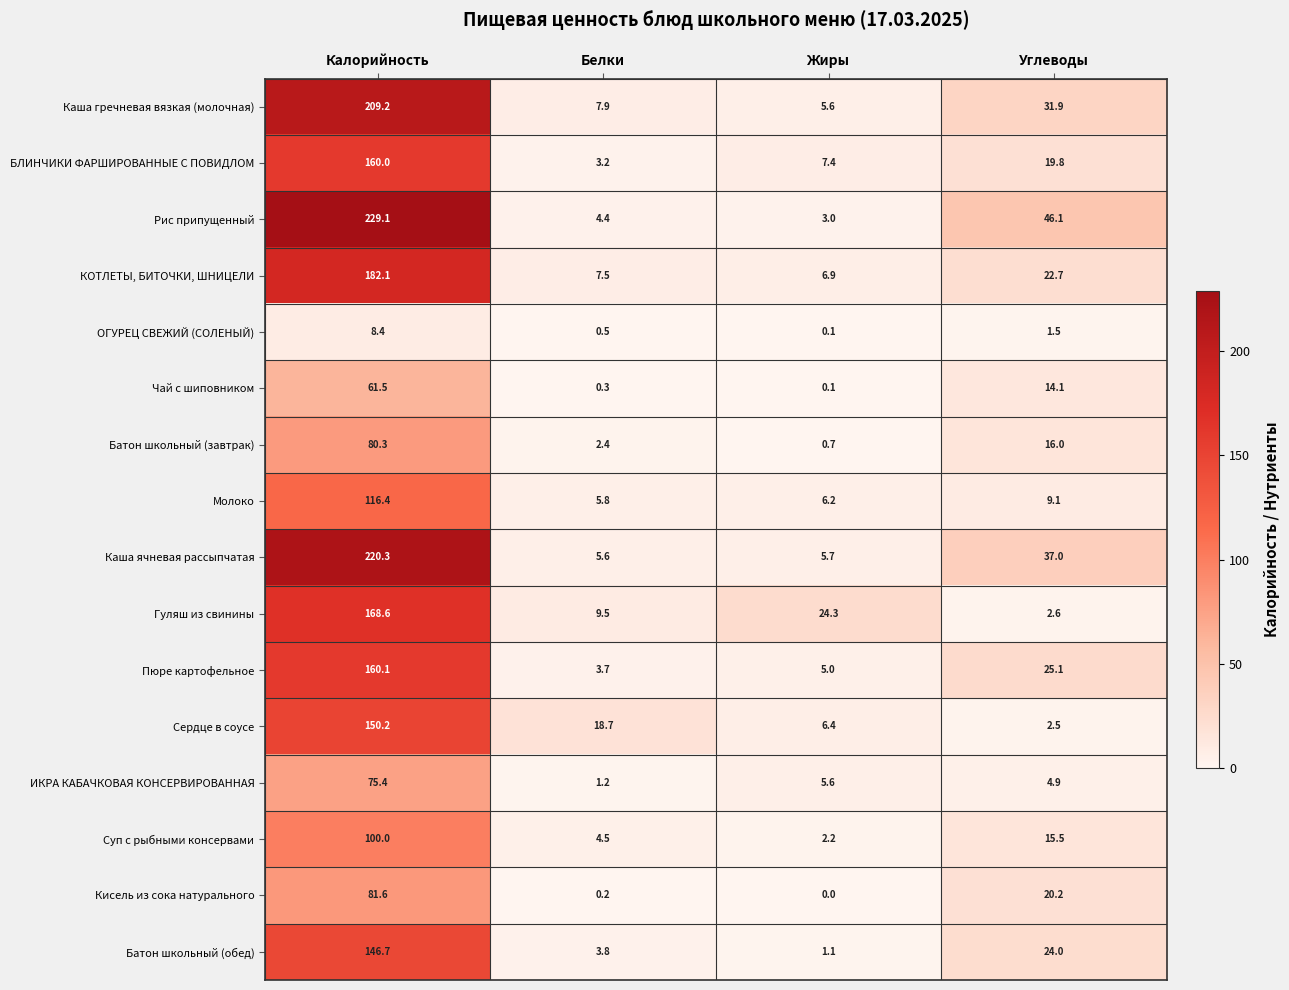

Between Калорийность and Белки, which series saw the biggest shift?

Рис припущенный